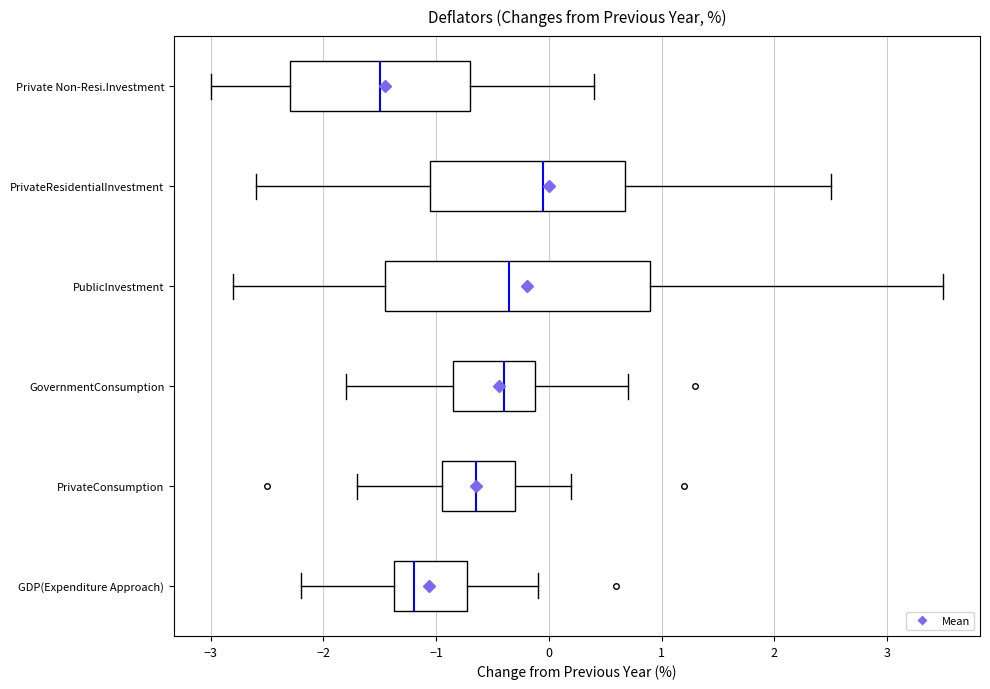

Which box has the furthest to the right median line?

PrivateResidentialInvestment